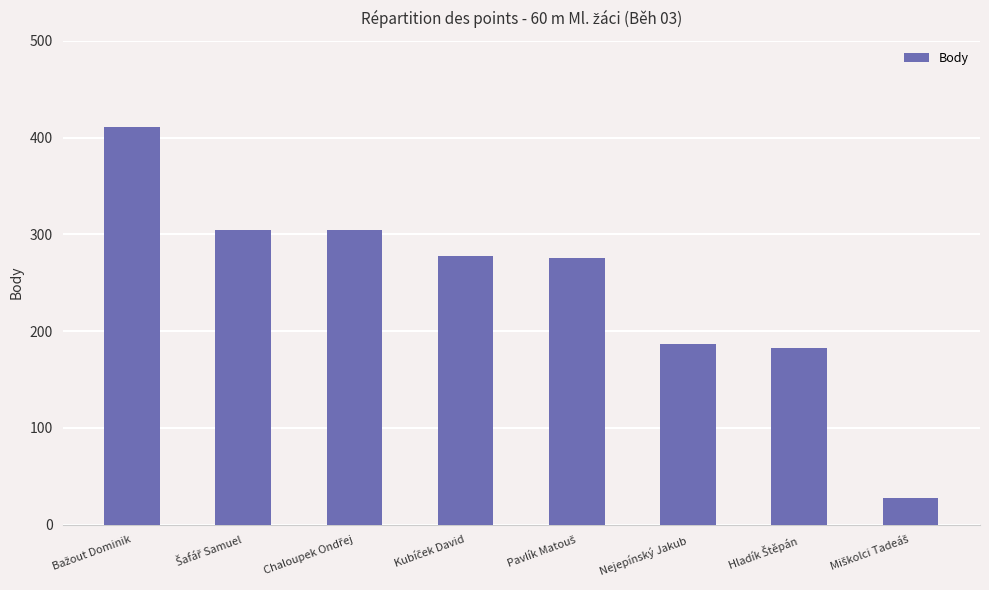

The value at Nejepínský Jakub is 118. True or false?

False